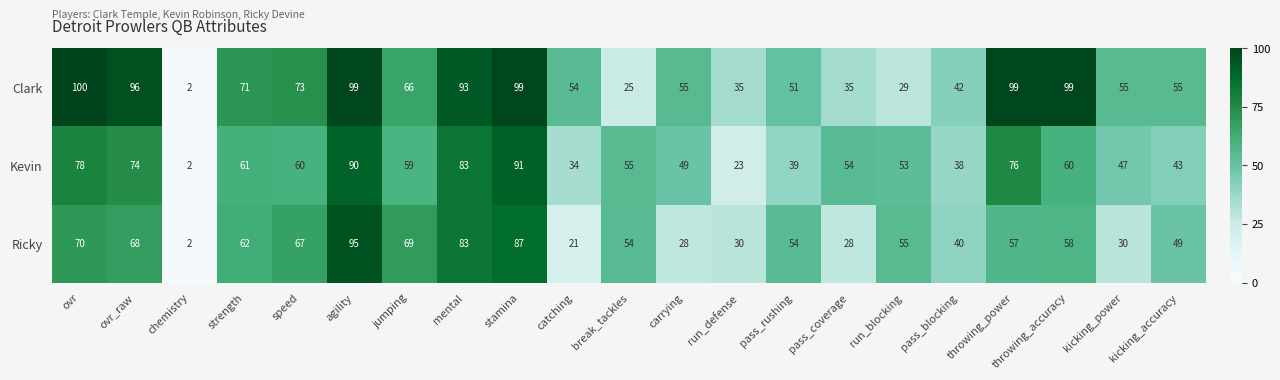

What is the average value of the Ricky series?

53